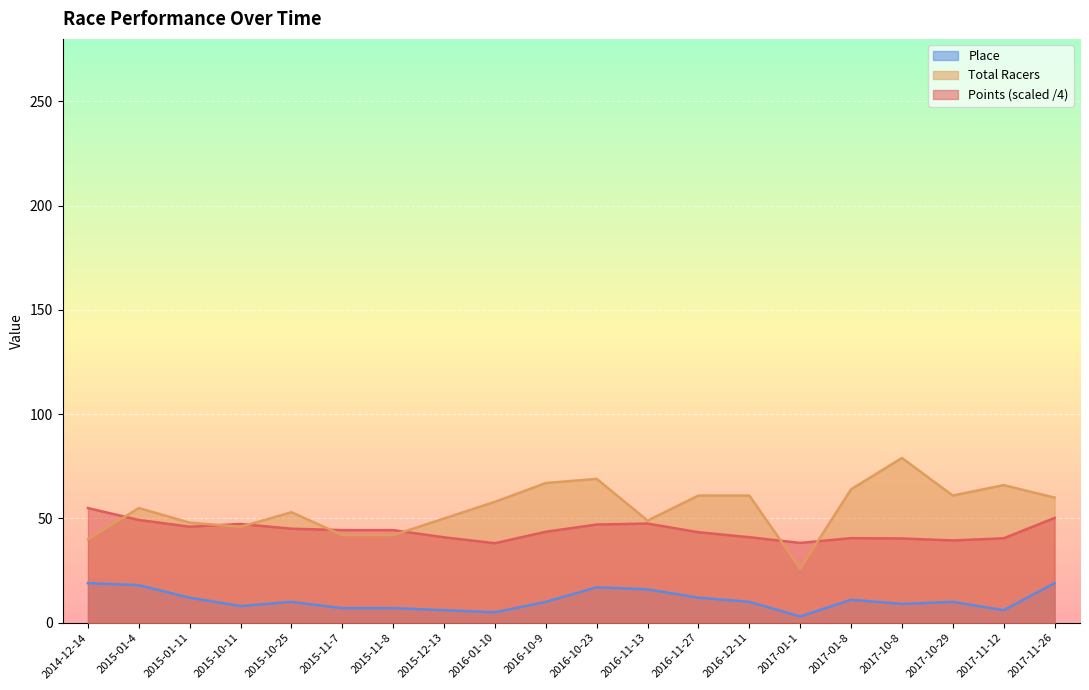

Rank the series by their maximum value, from highest to lowest.

Total Racers, Points (scaled /4), Place